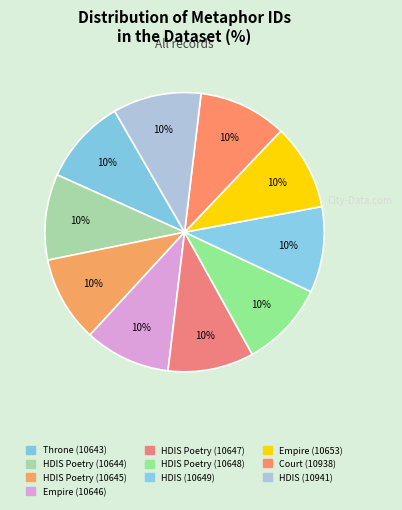

The HDIS Poetry (10648) slice represents 3% of the pie. True or false?

False